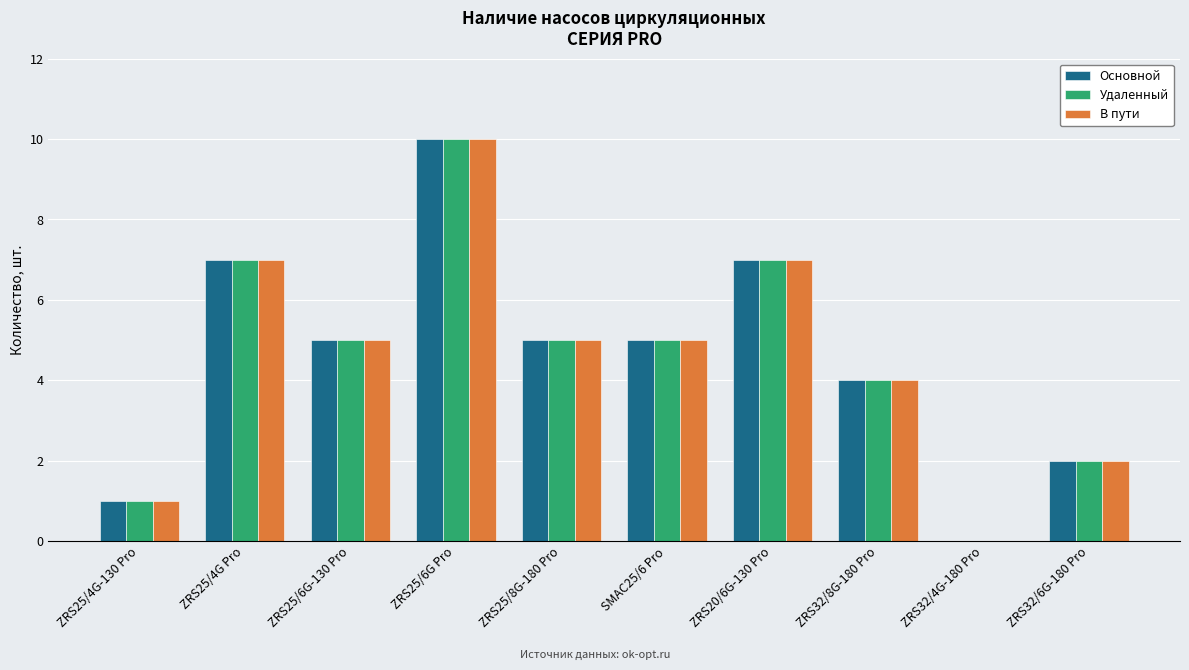

At which category is the sum across all series the highest?

ZRS25/6G Pro